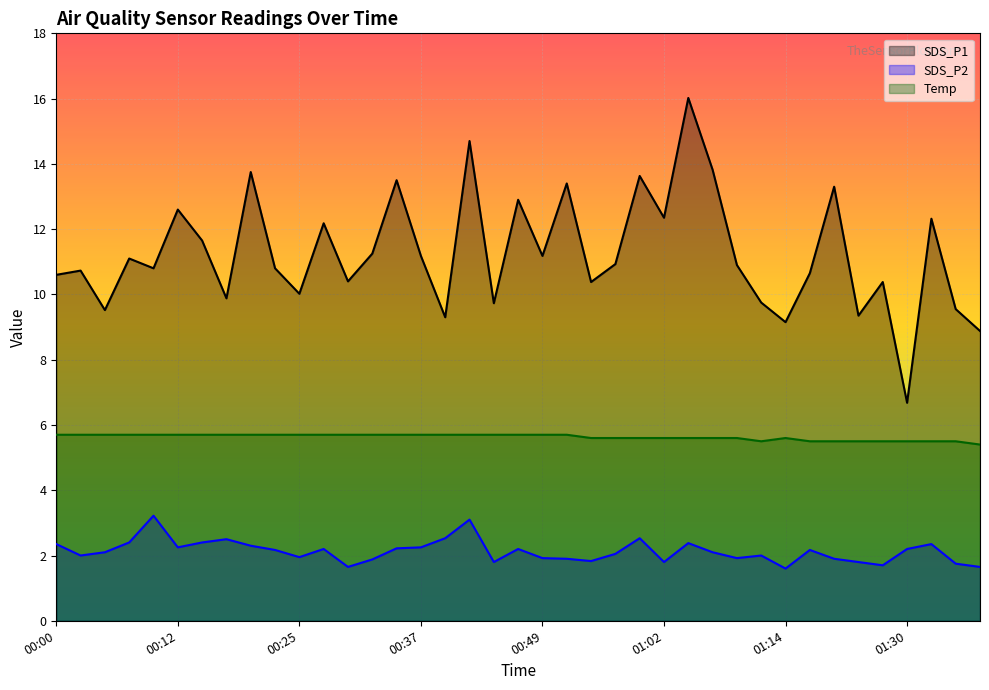

Reading right to left, list all the values displayed in this chart.

SDS_P1: 8.9	9.6	12.3	6.7	10.4	9.3	13.3	10.7	9.2	9.8	10.9	13.8	16.0	12.3	13.6	10.9	10.4	13.4	11.2	12.9	9.7	14.7	9.3	11.2	13.5	11.2	10.4	12.2	10.0	10.8	13.8	9.9	11.7	12.6	10.8	11.1	9.5	10.7	10.6
SDS_P2: 1.6	1.8	2.4	2.2	1.7	1.8	1.9	2.2	1.6	2.0	1.9	2.1	2.4	1.8	2.5	2.0	1.8	1.9	1.9	2.2	1.8	3.1	2.5	2.2	2.2	1.9	1.6	2.2	1.9	2.2	2.3	2.5	2.4	2.2	3.2	2.4	2.1	2.0	2.4
Temp: 5.4	5.5	5.5	5.5	5.5	5.5	5.5	5.5	5.6	5.5	5.6	5.6	5.6	5.6	5.6	5.6	5.6	5.7	5.7	5.7	5.7	5.7	5.7	5.7	5.7	5.7	5.7	5.7	5.7	5.7	5.7	5.7	5.7	5.7	5.7	5.7	5.7	5.7	5.7